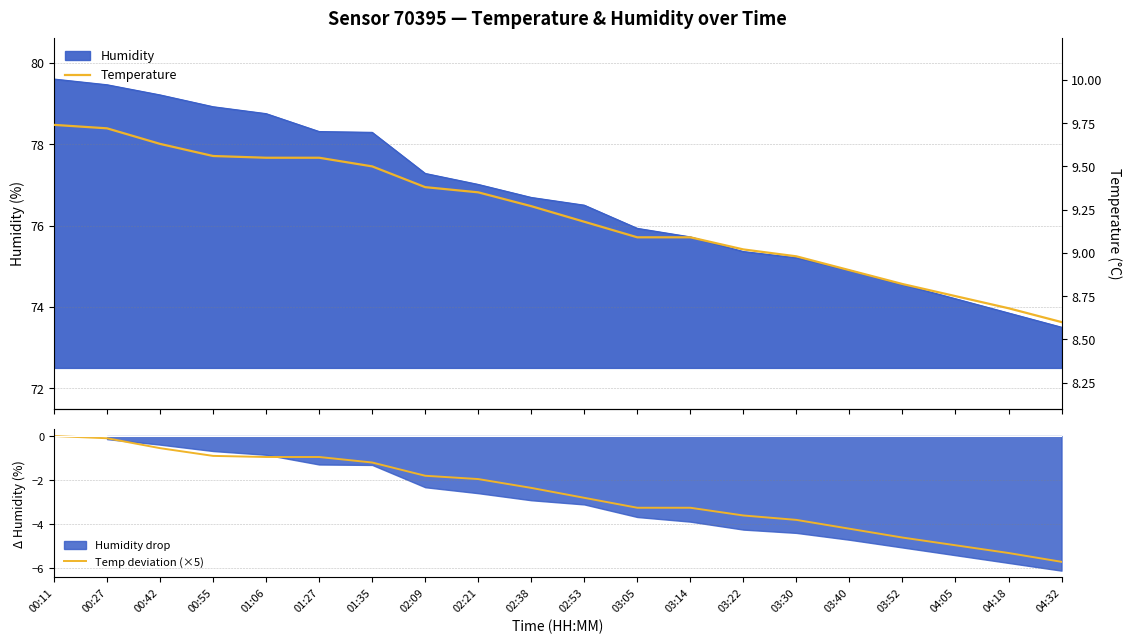

Is it true that Temp deviation (×5) equals -3.8 at 03:30?

True